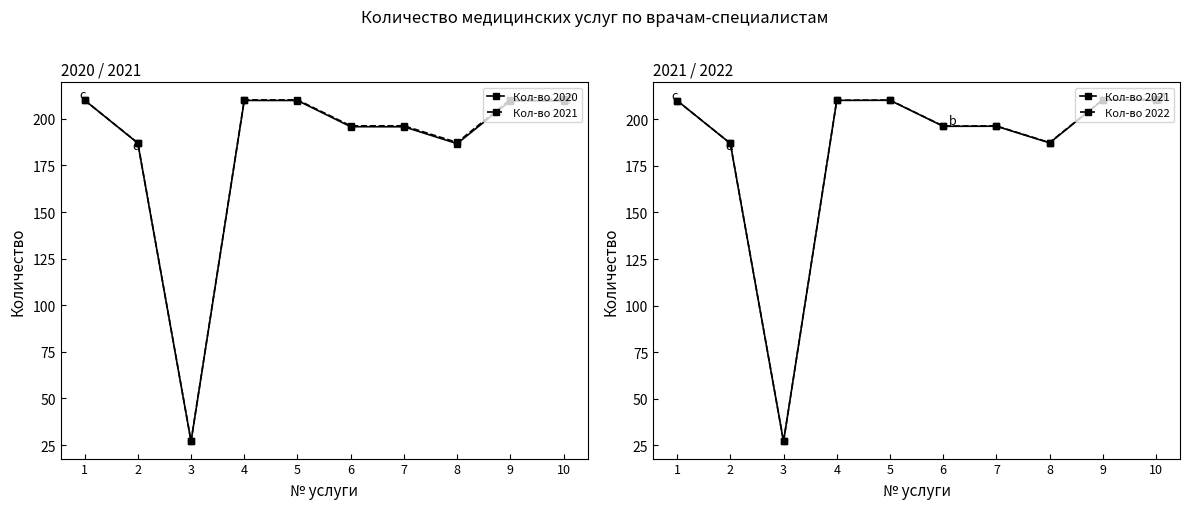

What is the average value of the Кол-во 2022 series?

184.6